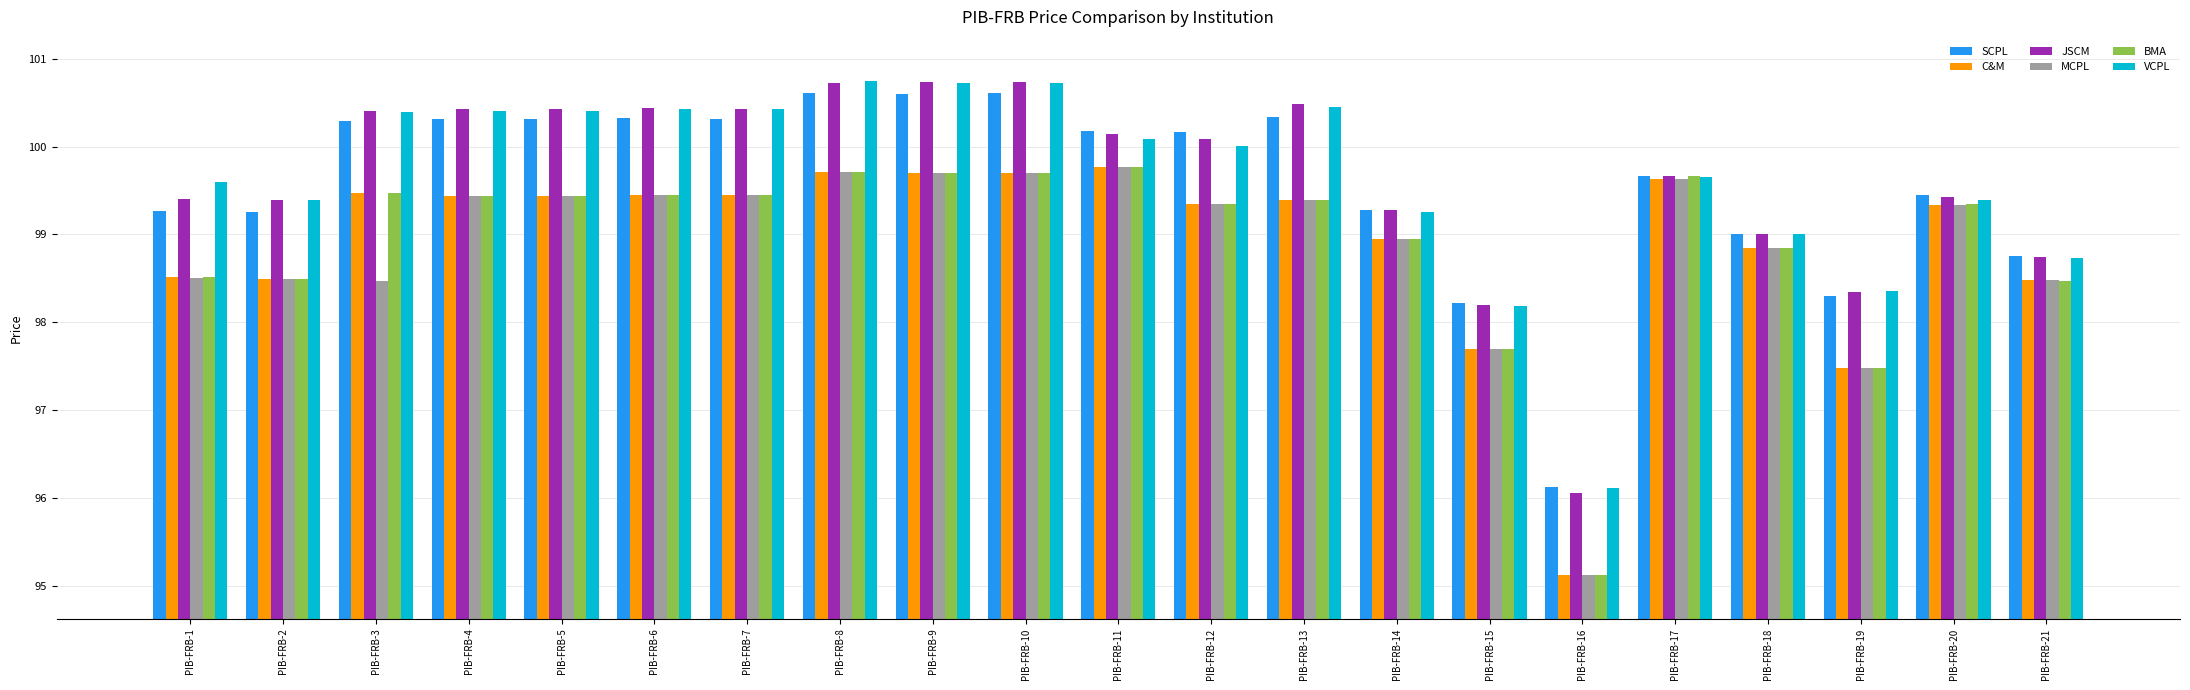

How many bars are there in total?

126